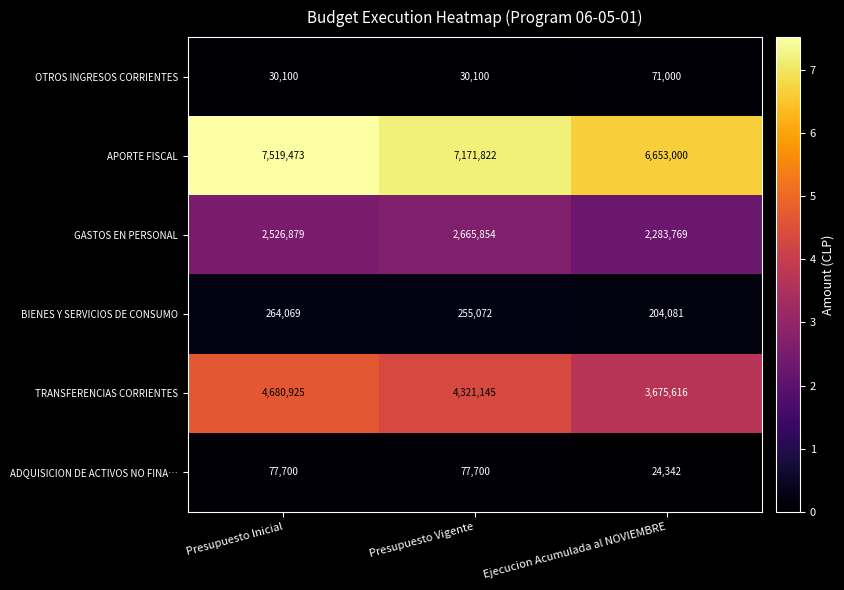

Which series has the largest total across all categories?

APORTE FISCAL